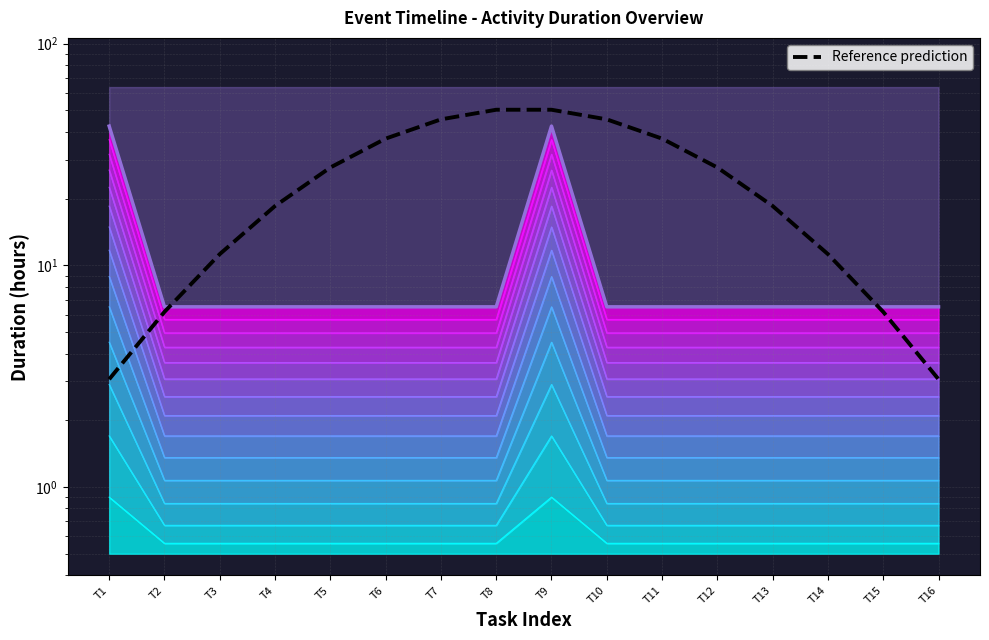

Between T12 and T16, which is larger?

T12